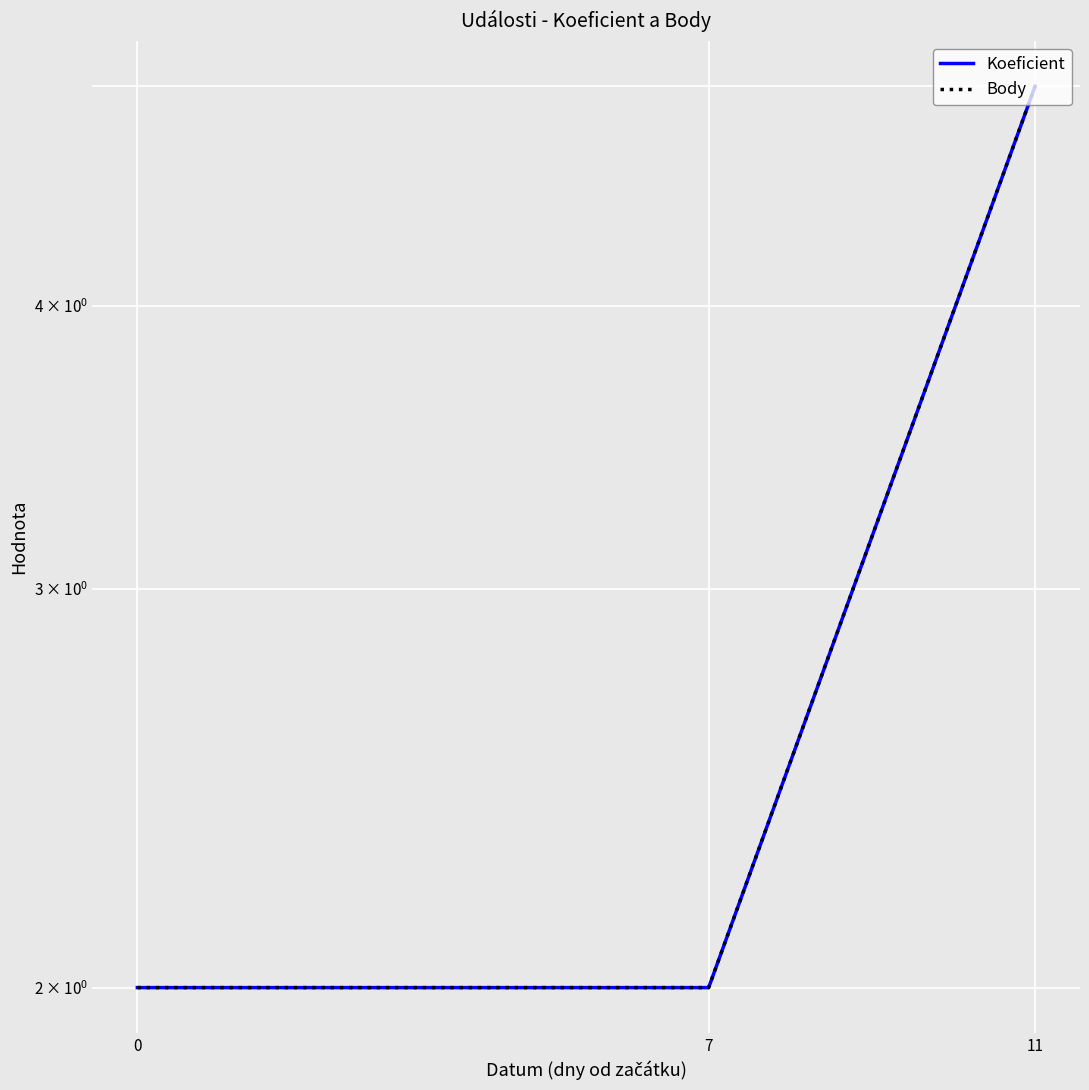

What is the difference between the maximum and minimum values in the Body series?

3